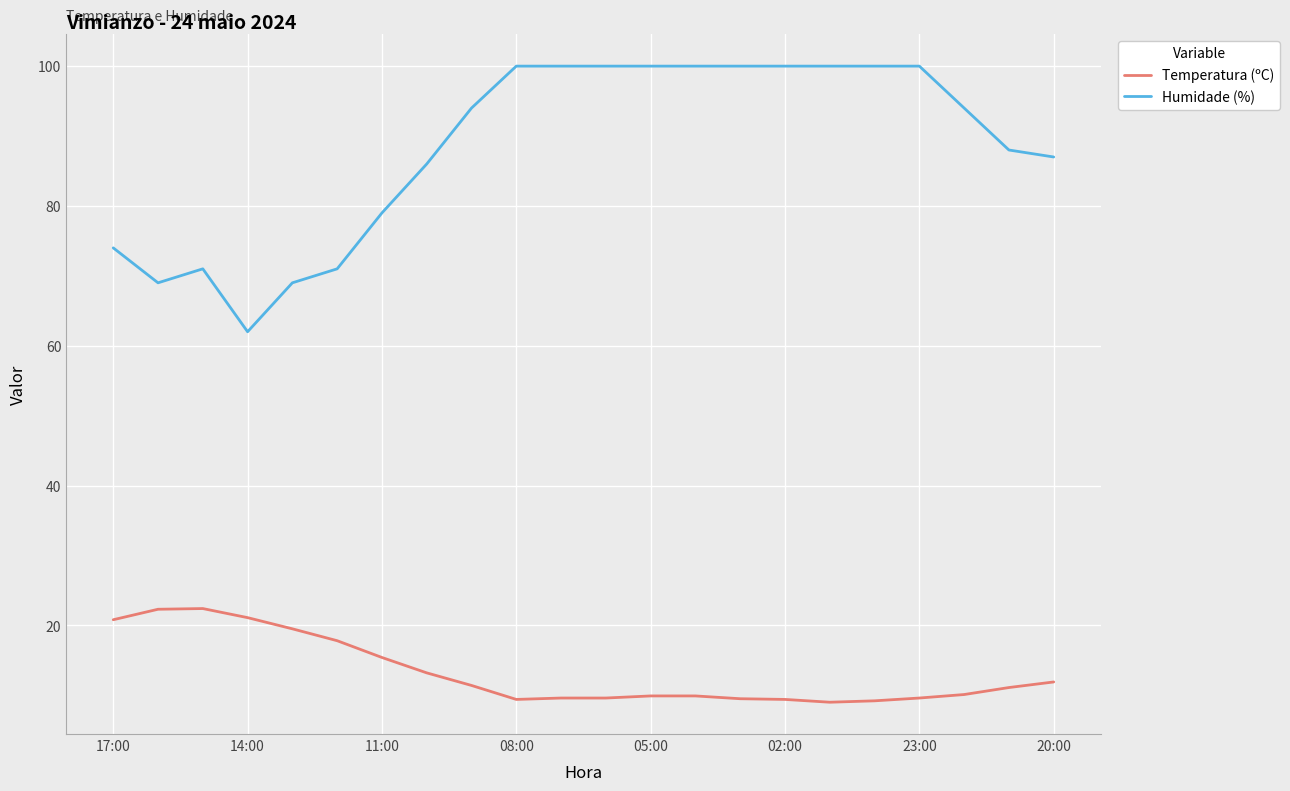

What is the minimum value shown in the chart?

9.0